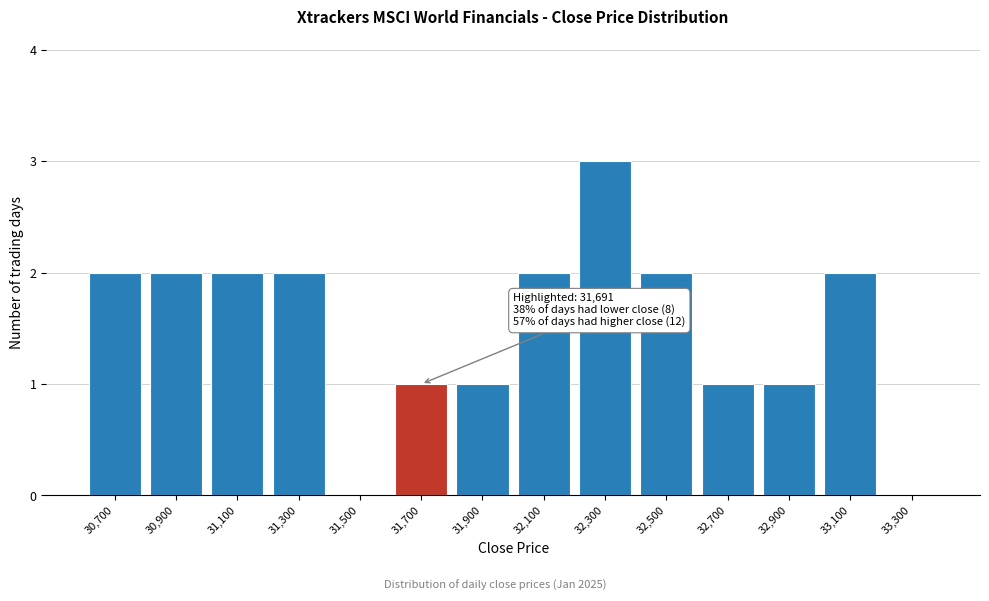

Reading left to right, extract all data points from this chart.

30,700=2	30,900=2	31,100=2	31,300=2	31,500=0	31,700=1	31,900=1	32,100=2	32,300=3	32,500=2	32,700=1	32,900=1	33,100=2	33,300=0